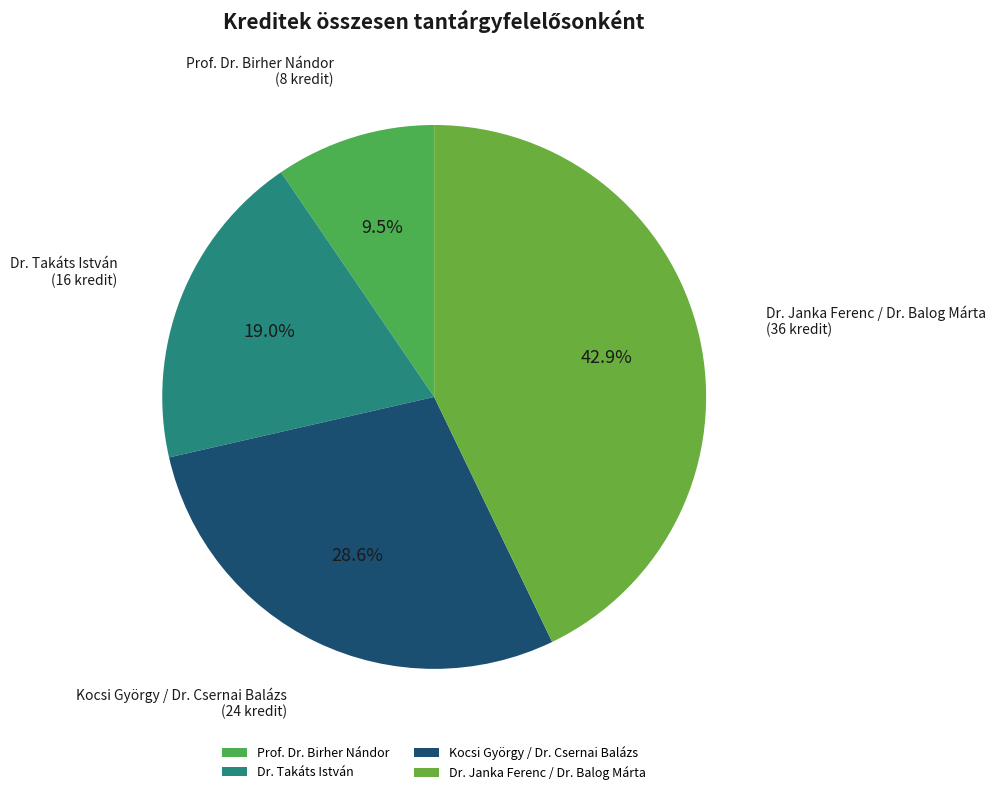

Is there any slice that represents more than half of the pie?

No